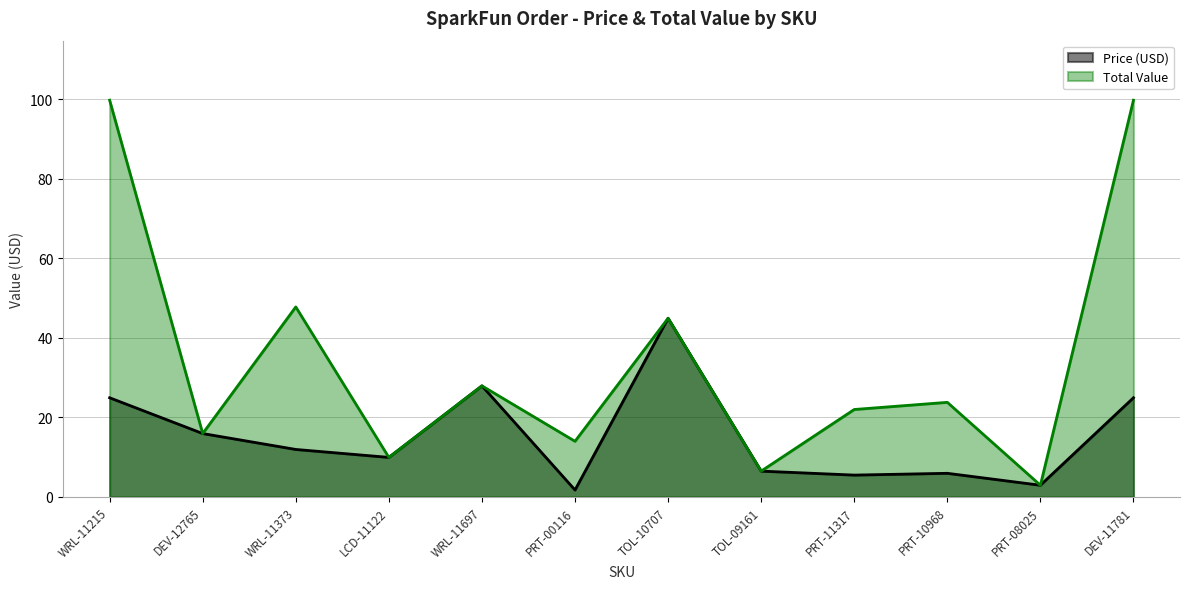

Rank the series by their maximum value, from lowest to highest.

Price (USD), Total Value